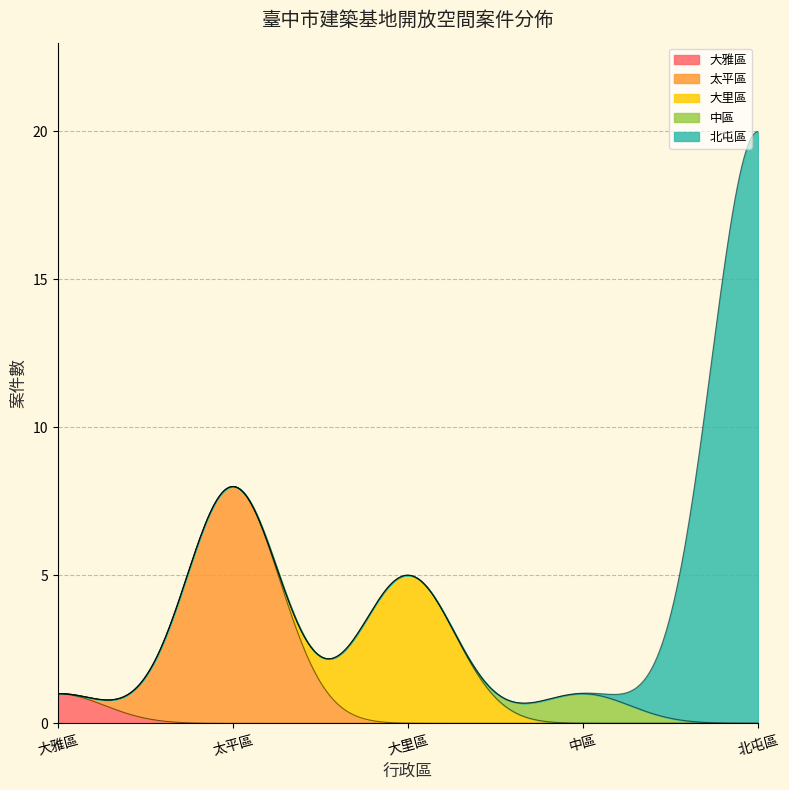

What are all the series names shown in the legend?

大雅區, 太平區, 大里區, 中區, 北屯區